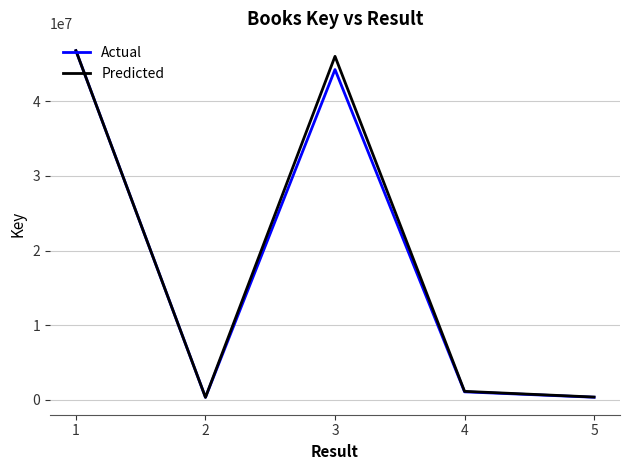

How many series are shown in this chart?

2